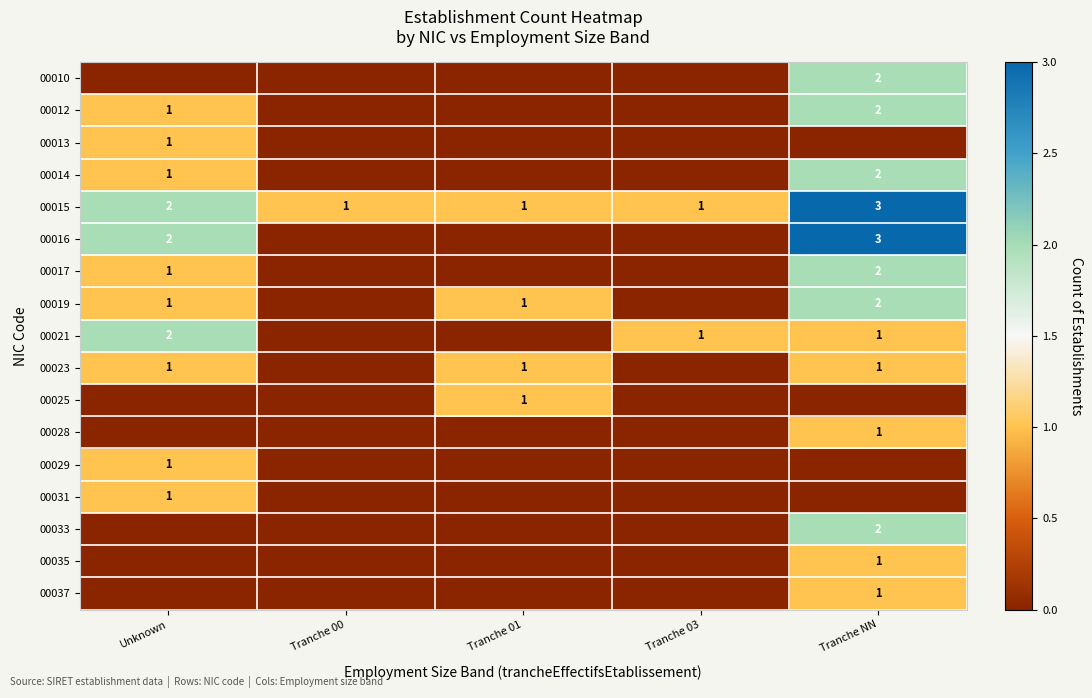

The 00016 series shows 3 at Unknown. True or false?

False